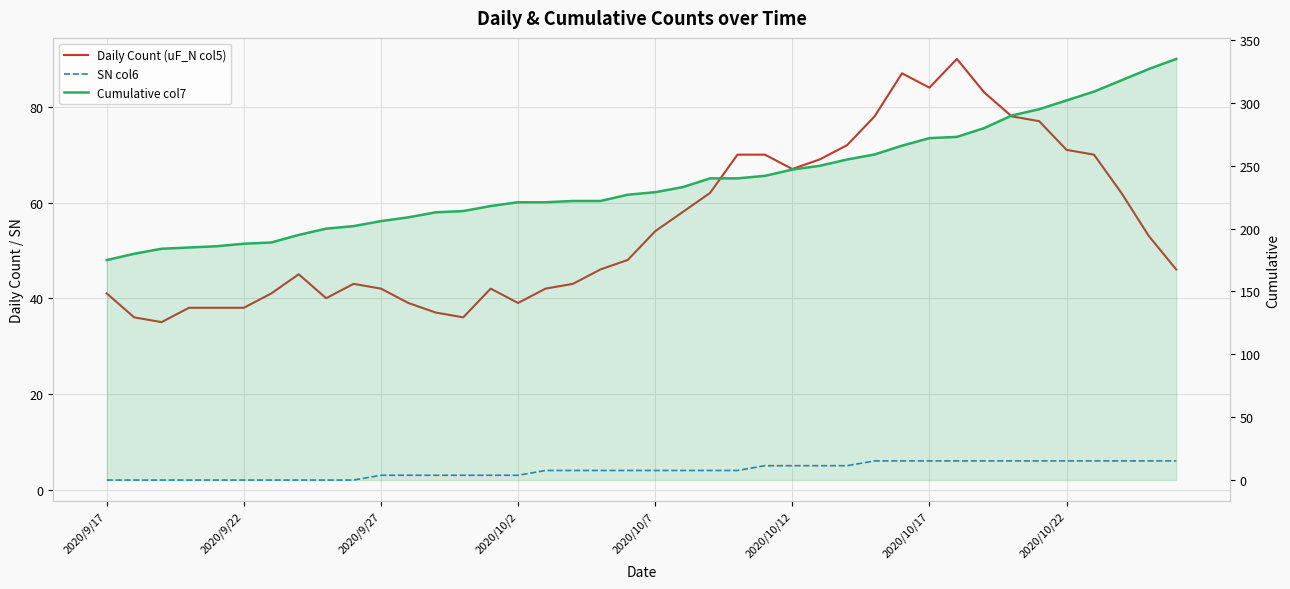

At 21, list the series in order from largest to smallest.

Cumulative col7, Daily Count (uF_N col5), SN col6